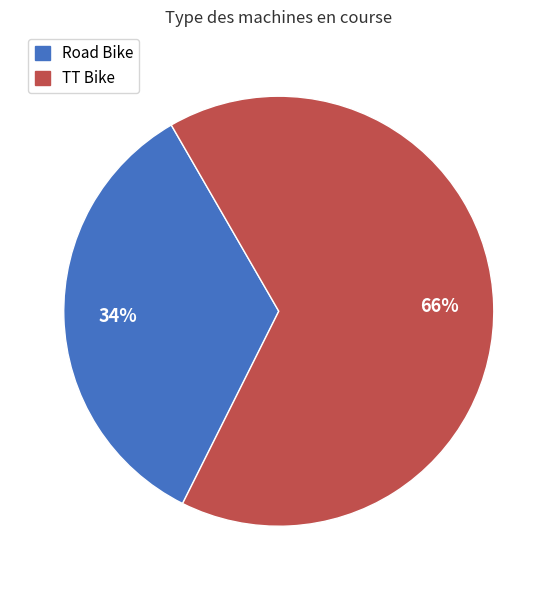

Which has a higher value, TT Bike or Road Bike?

TT Bike